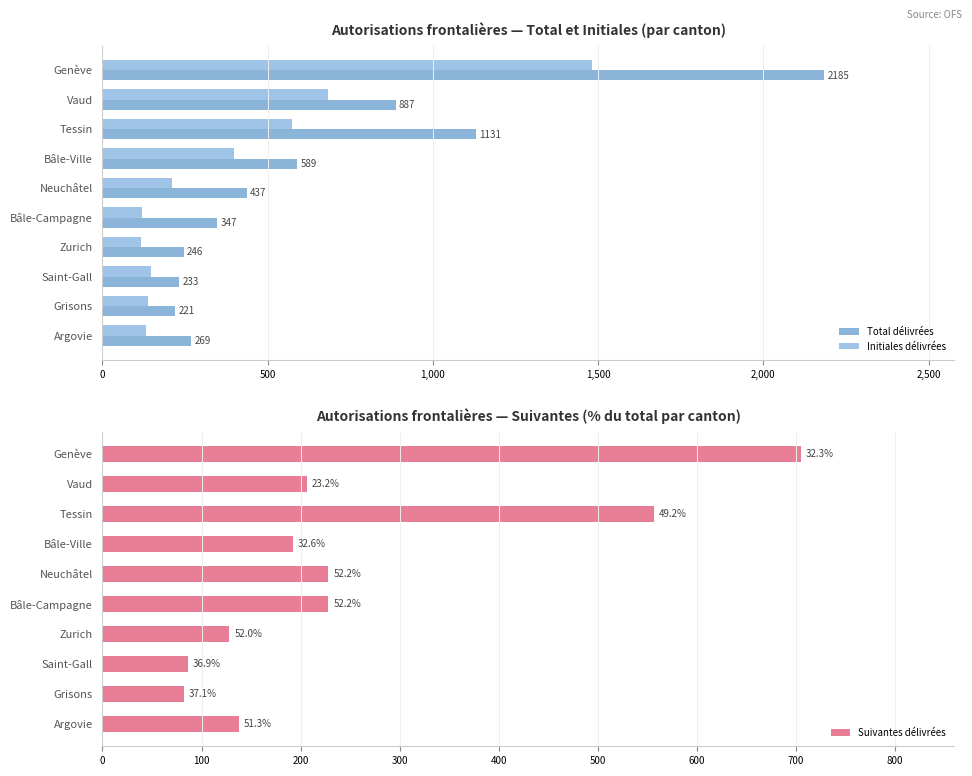

At which label is Total délivrées closest to 1203?

Tessin